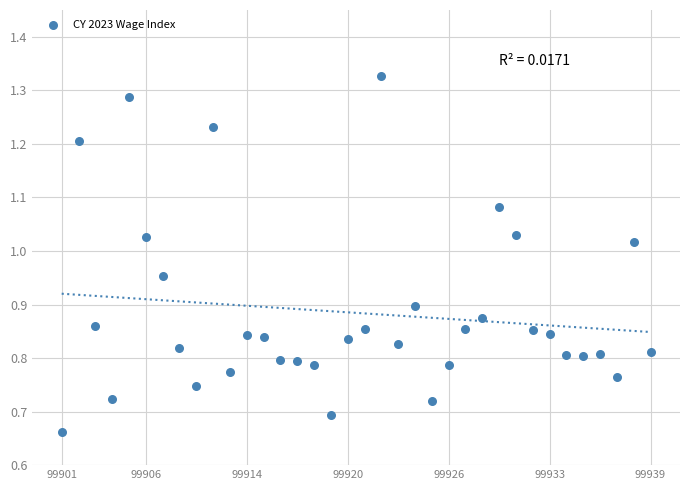

How many points are shown in the scatter plot?

36